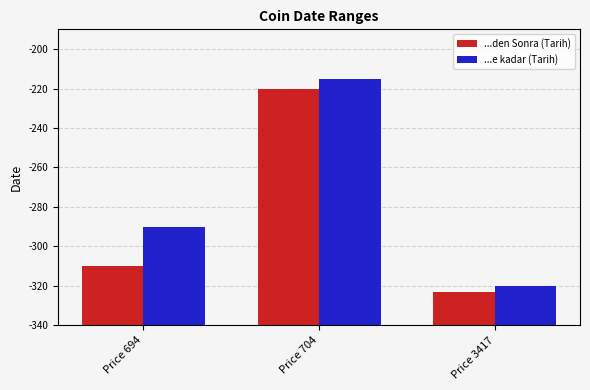

The value of ...den Sonra (Tarih) at Price 3417 is 7. True or false?

False